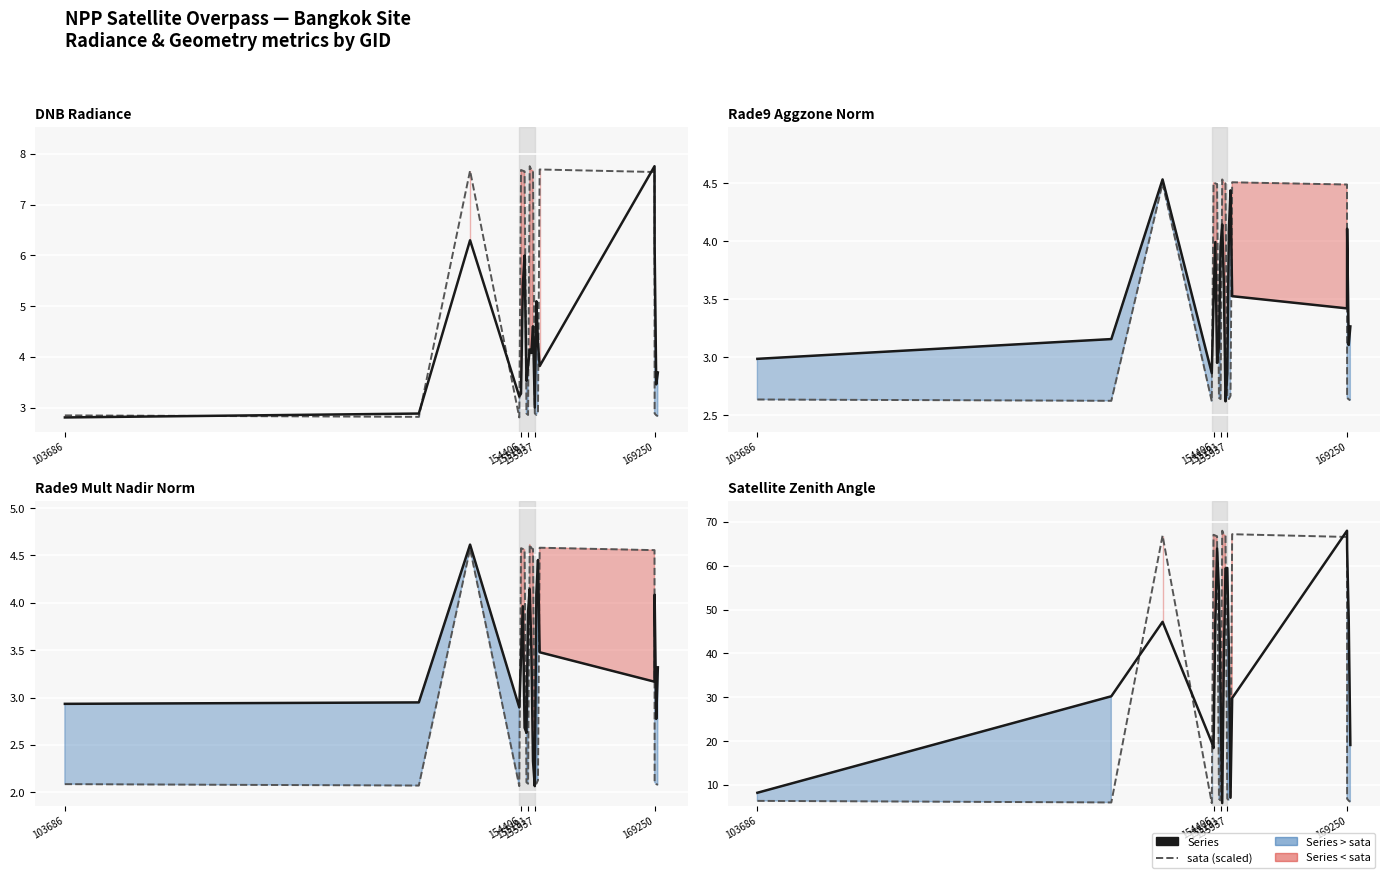

True or false: sata (scaled) and Rade9 Mult Nadir Norm cross at least once.

False